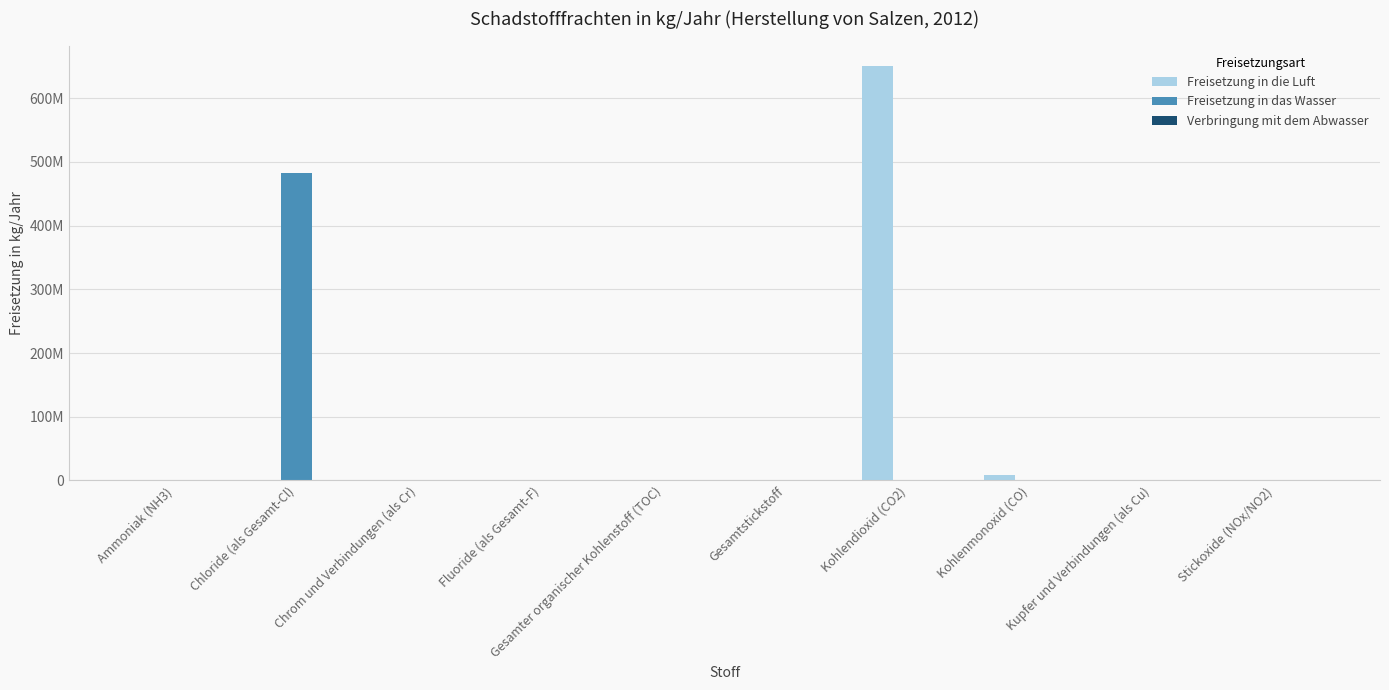

What is the label of the 3rd bar from the right?

Kohlenmonoxid (CO)